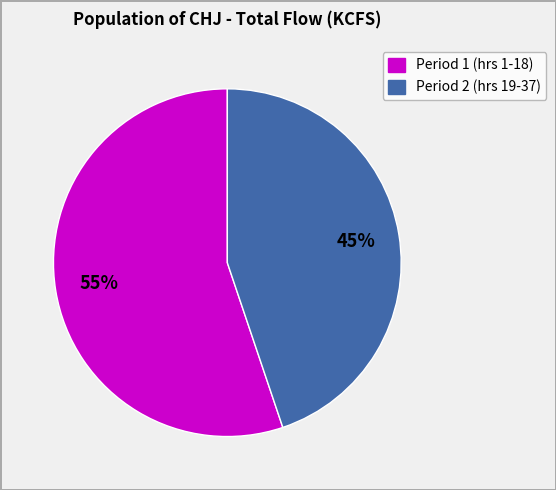

Which category has the biggest portion of the pie?

Period 1 (hrs 1-18)